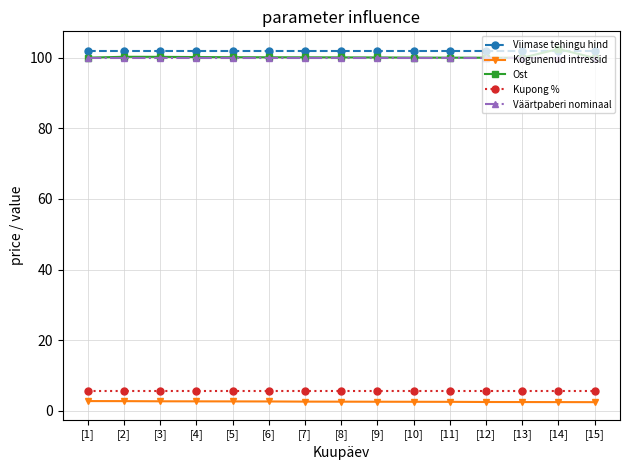

The Kogunenud intressid series shows 2.4 at [14]. True or false?

True